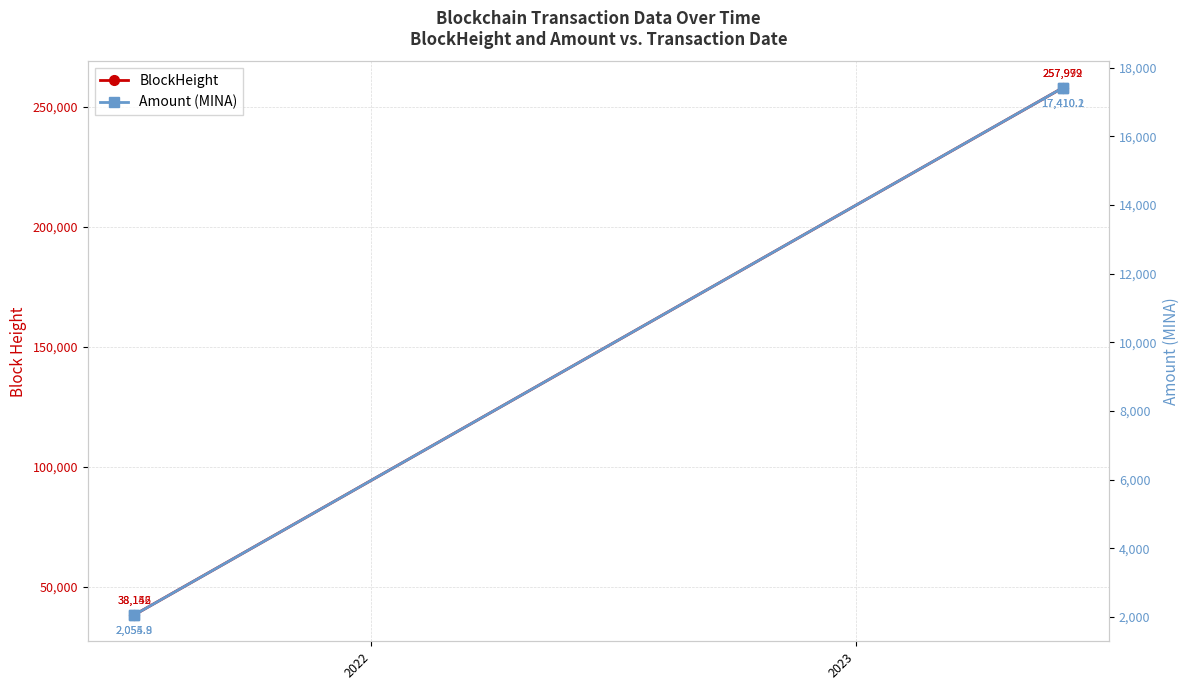

List the series in order of their peak value, lowest first.

Amount (MINA), BlockHeight